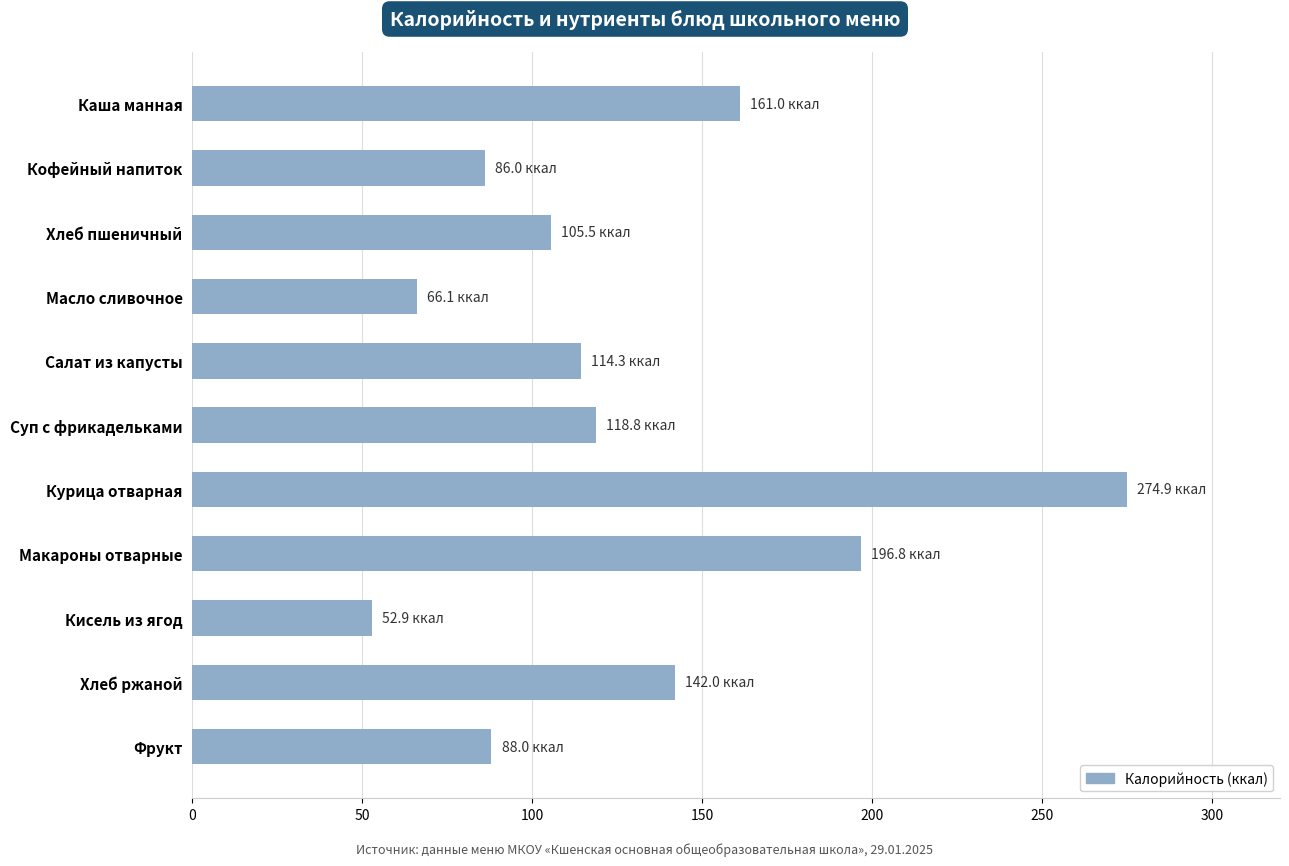

What is the average value?

127.8